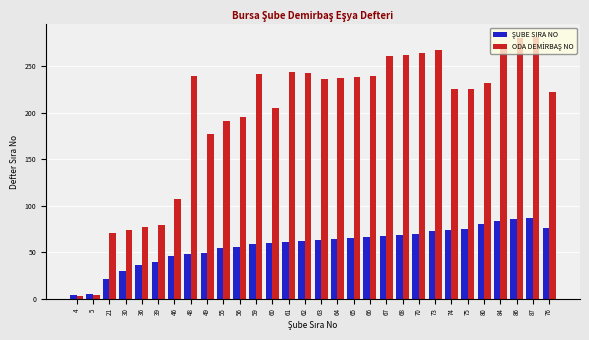

What is the greatest value displayed?

281